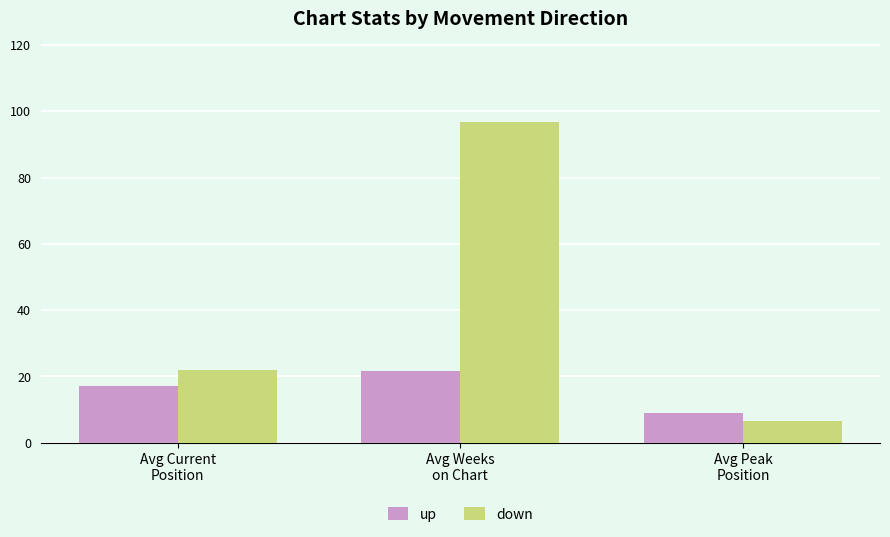

What is the greatest value displayed?

96.8